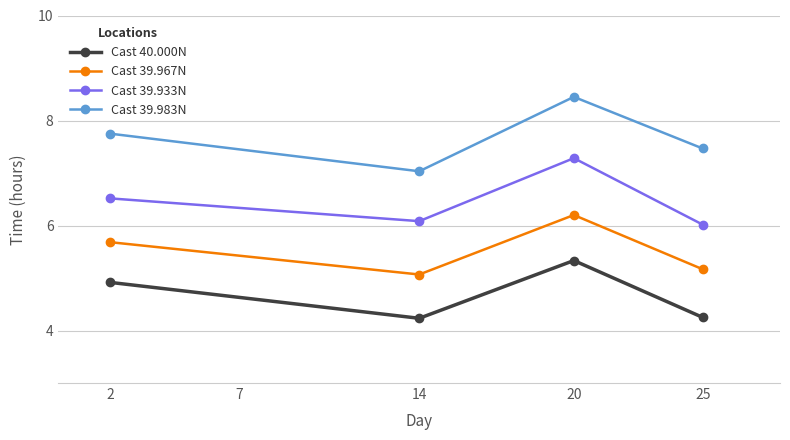

Which series has the largest total across all categories?

Cast 39.983N